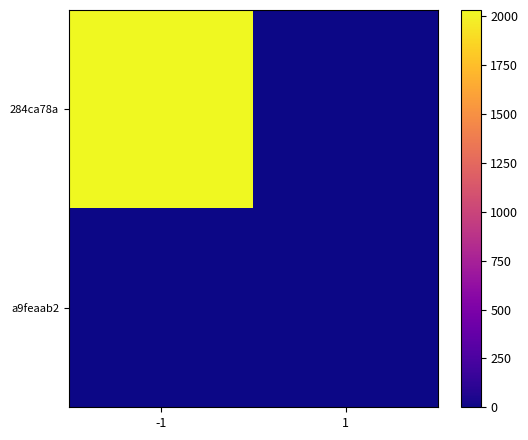

What is the greatest value displayed?

2033